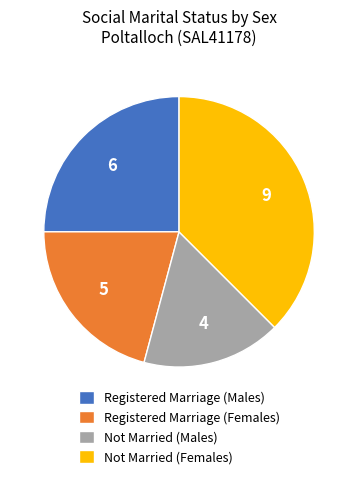

True or false: Registered Marriage (Females) accounts for 33% of the total.

False